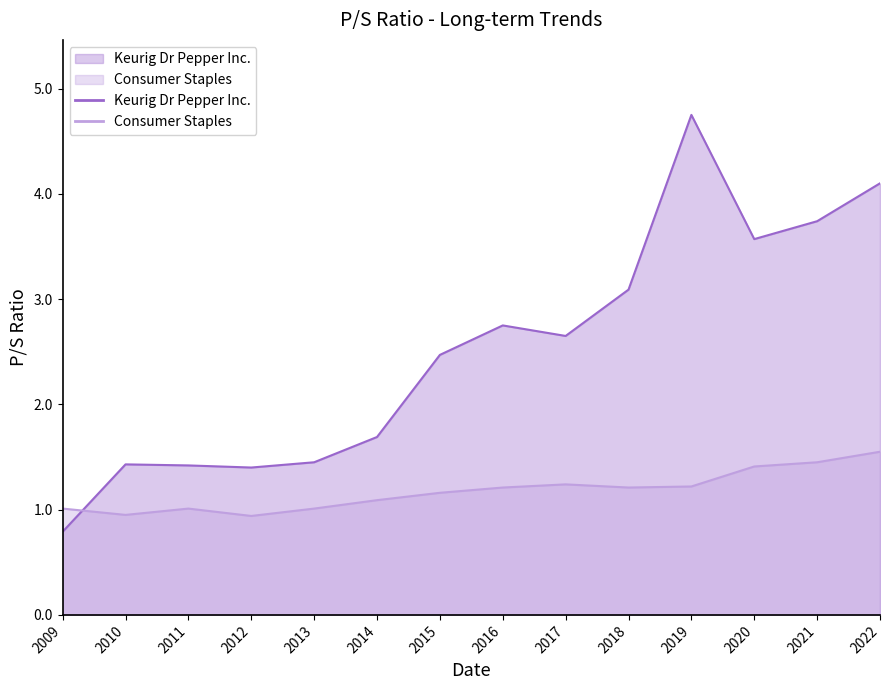

How many data points in Keurig Dr Pepper Inc. are less than 2?

6